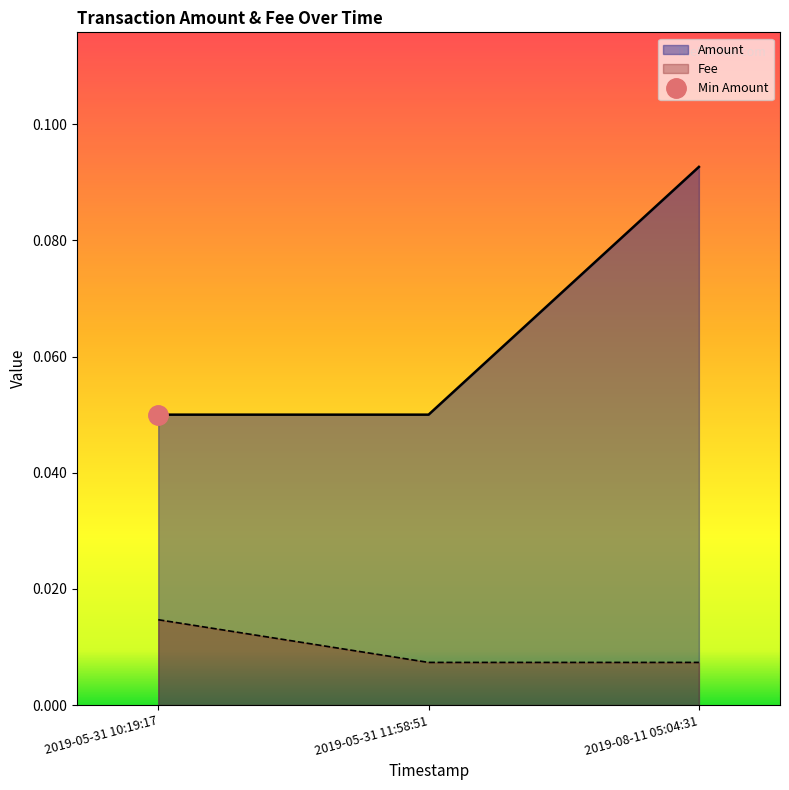

What is the difference between the highest and lowest values at 2019-08-11 05:04:31?

0.1